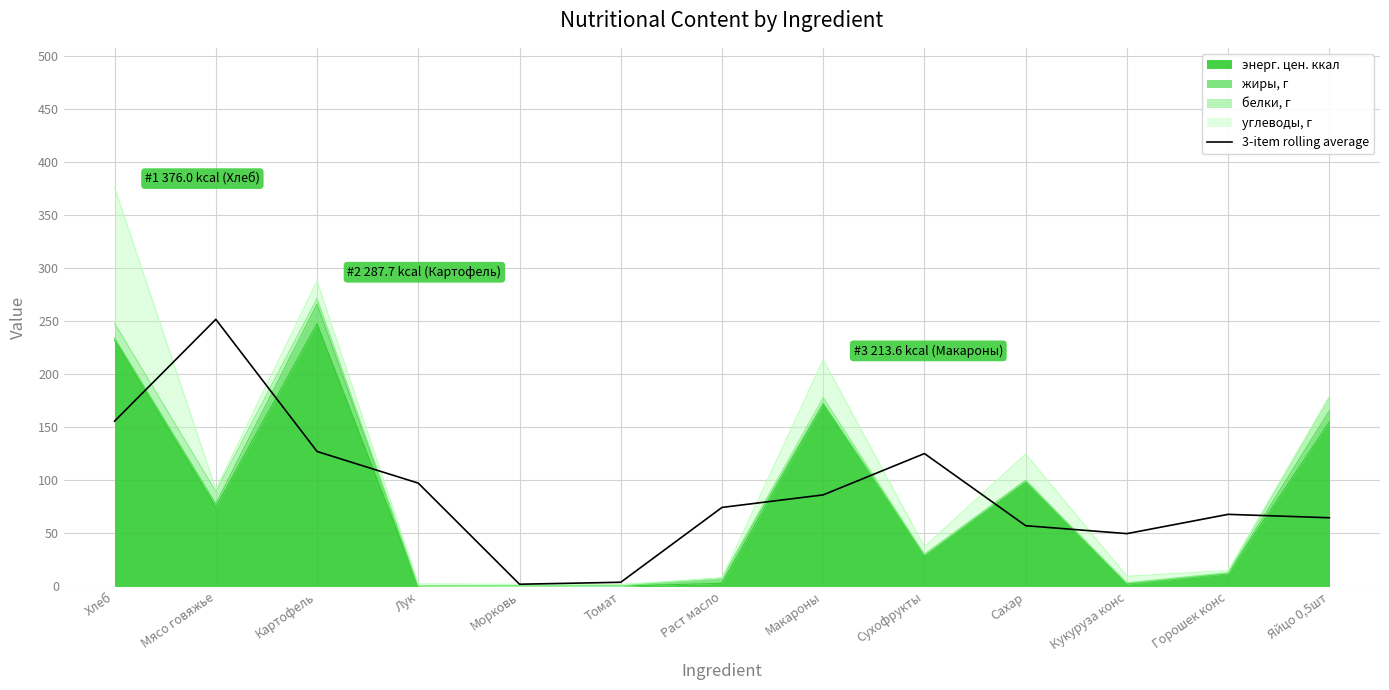

What is the difference between the second highest and second lowest values?

151.9